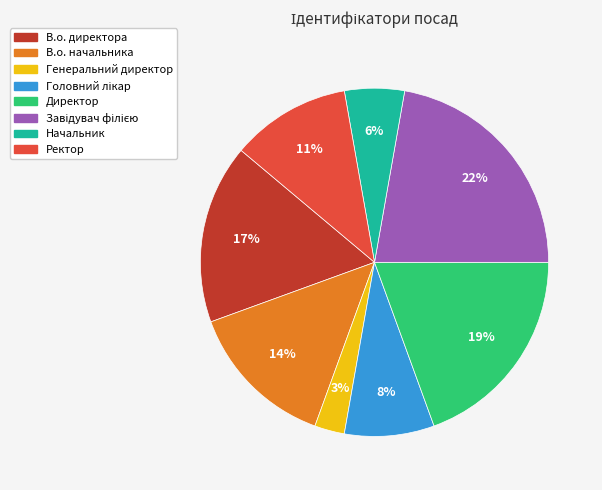

To the nearest percent, what is the average slice percentage?

12%